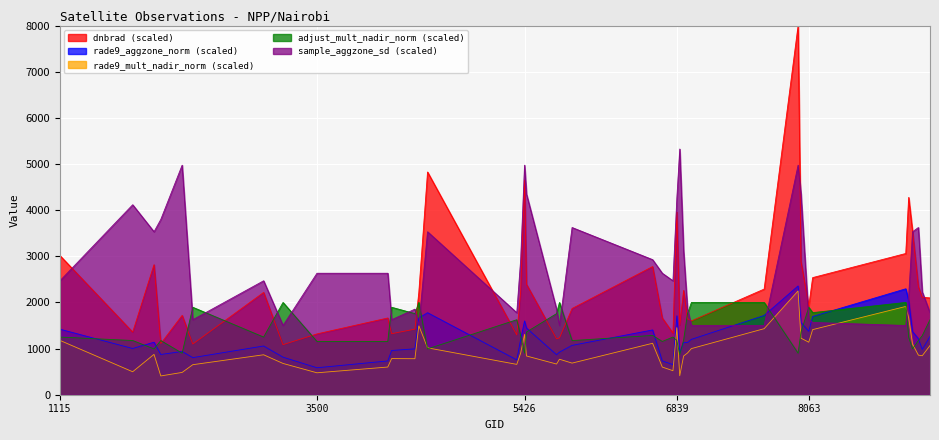

What is the sum of the rade9_aggzone_norm values at 6614 and 6839?

3114.3